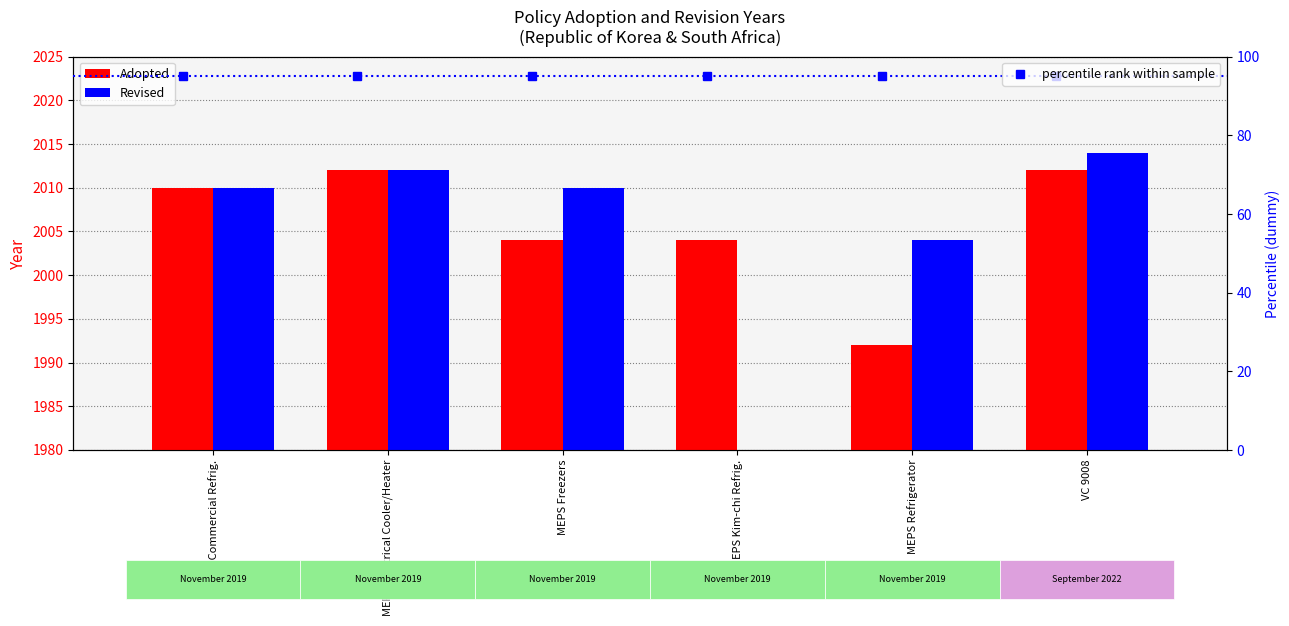

What position from the left is VC 9008?

6